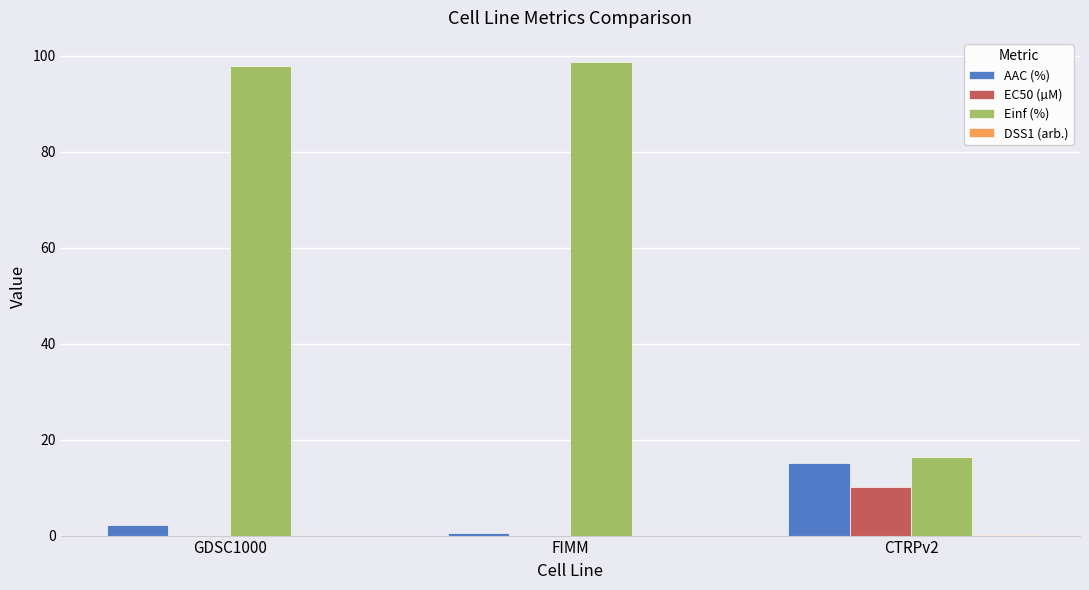

True or false: Einf (%) has a value of 148.2 at GDSC1000.

False